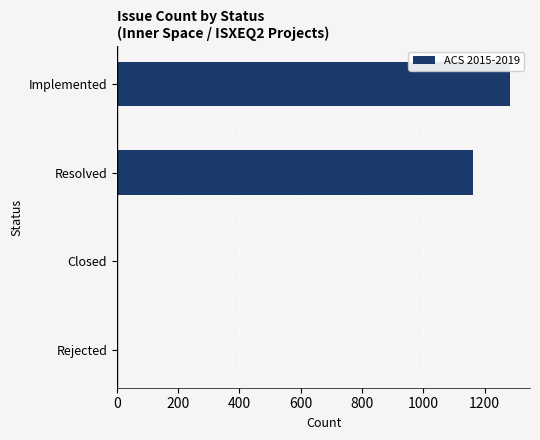

What is the greatest value displayed?

1284